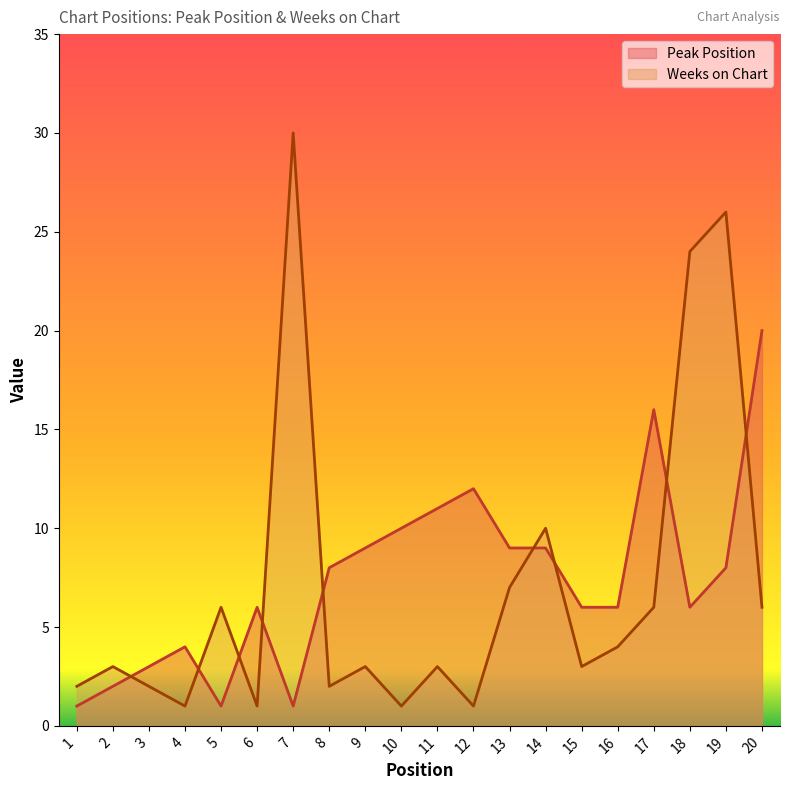

How many intersections are there between Peak Position and Weeks on Chart?

9